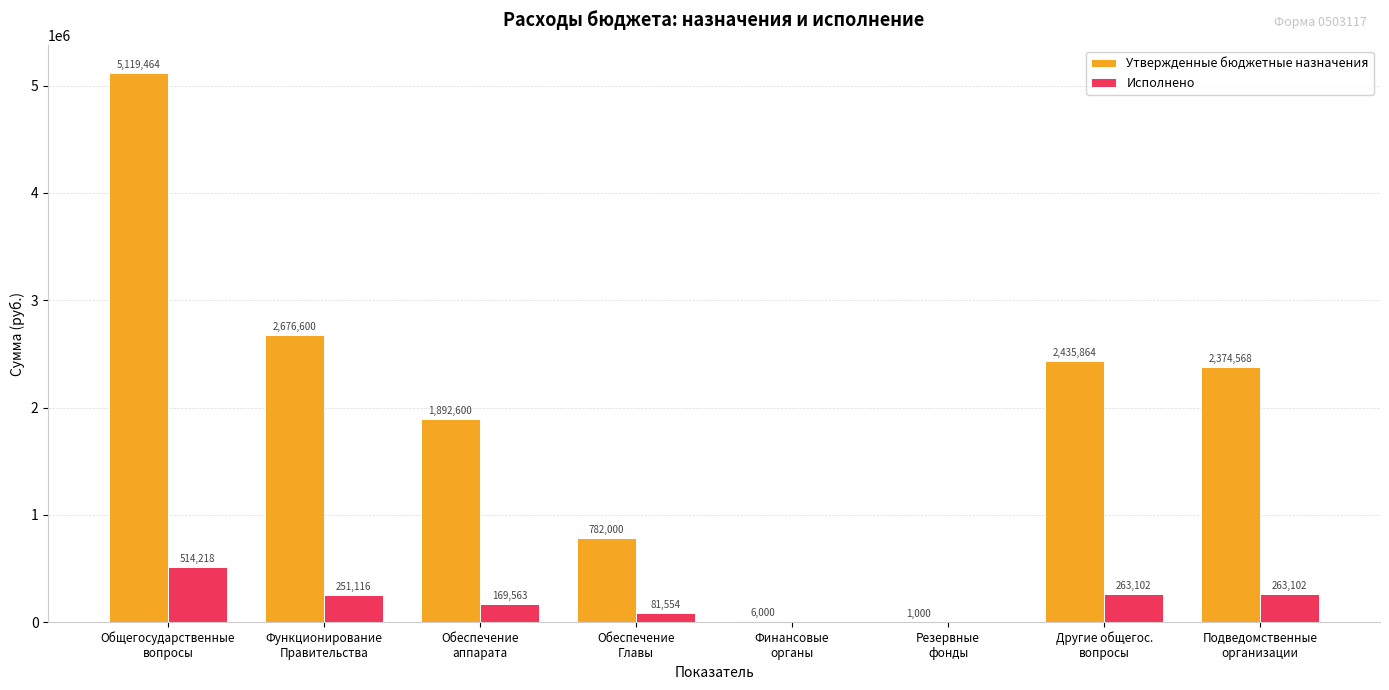

What is the sum of the Исполнено values at Другие общегос.
вопросы and Резервные
фонды?

263101.5